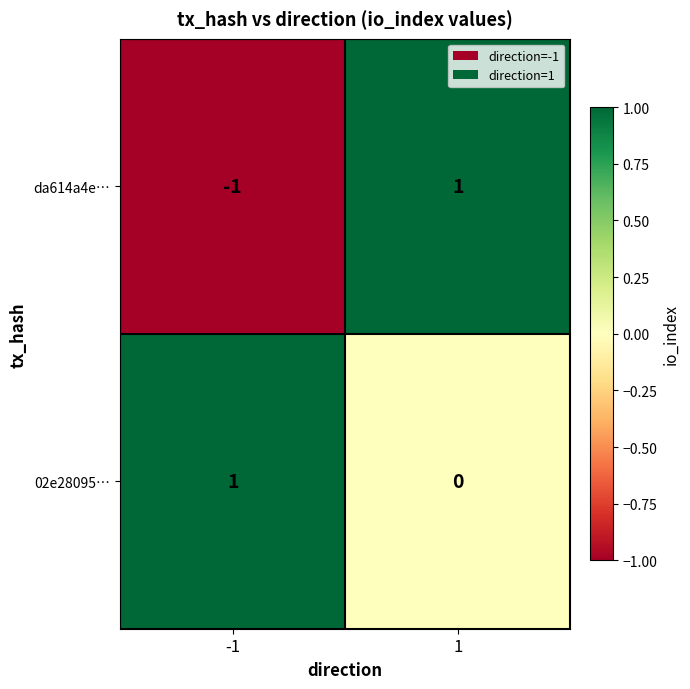

Which series has the widest spread of values?

da614a4e…